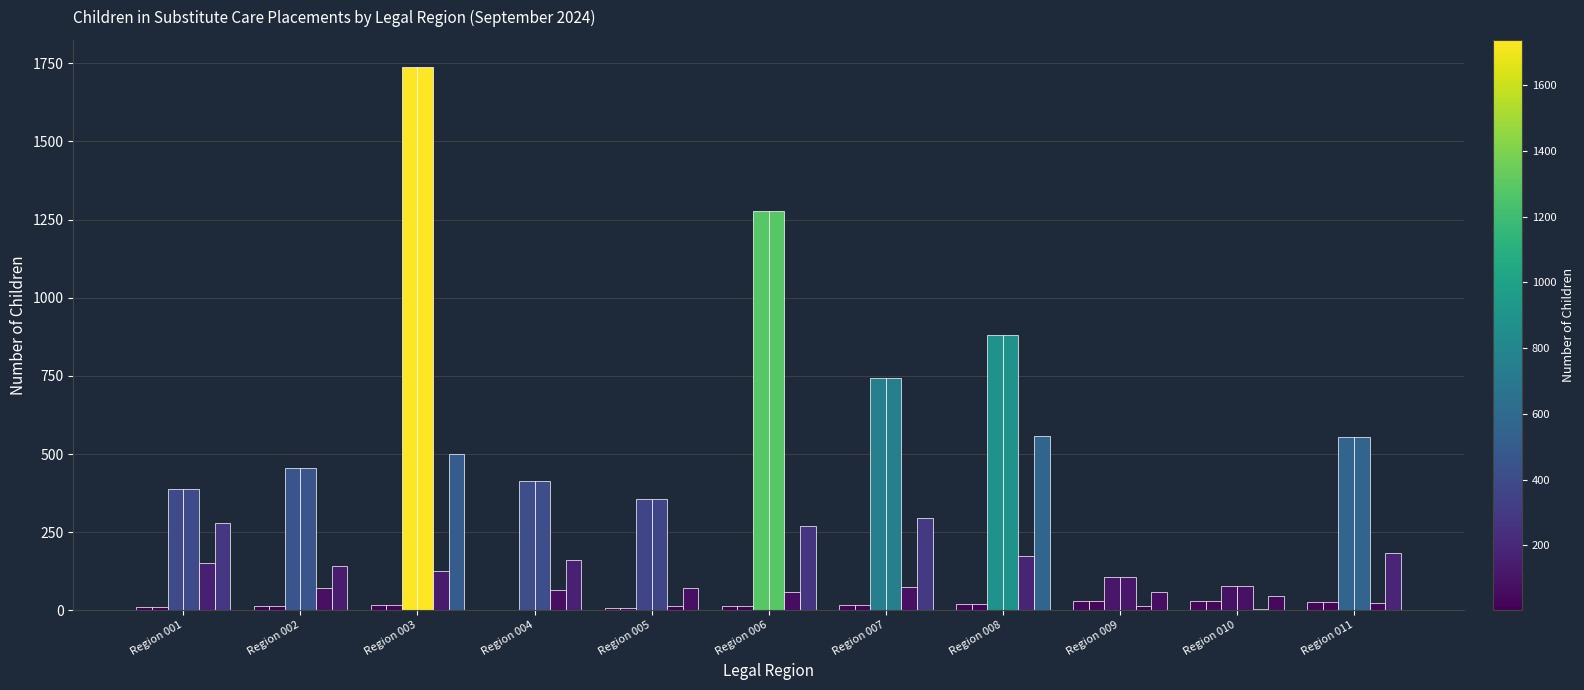

What is the minimum value shown in the chart?

2